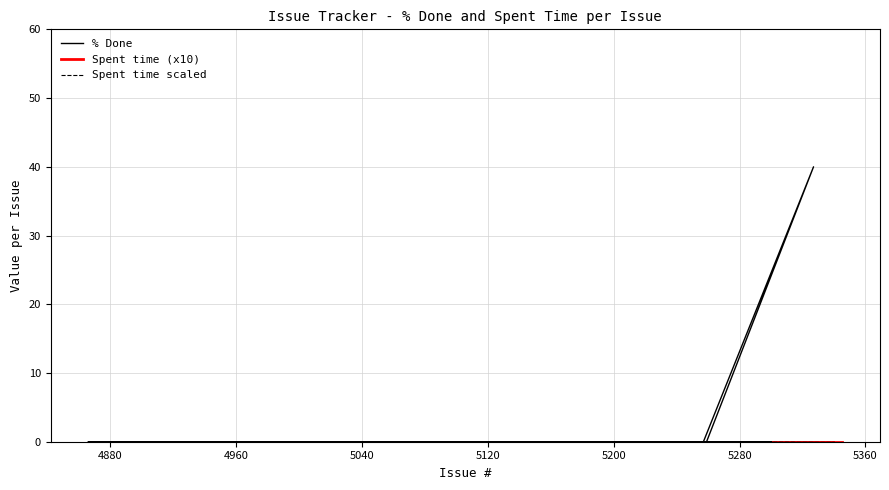

Between 4915 and 5316, which series saw the biggest shift?

% Done